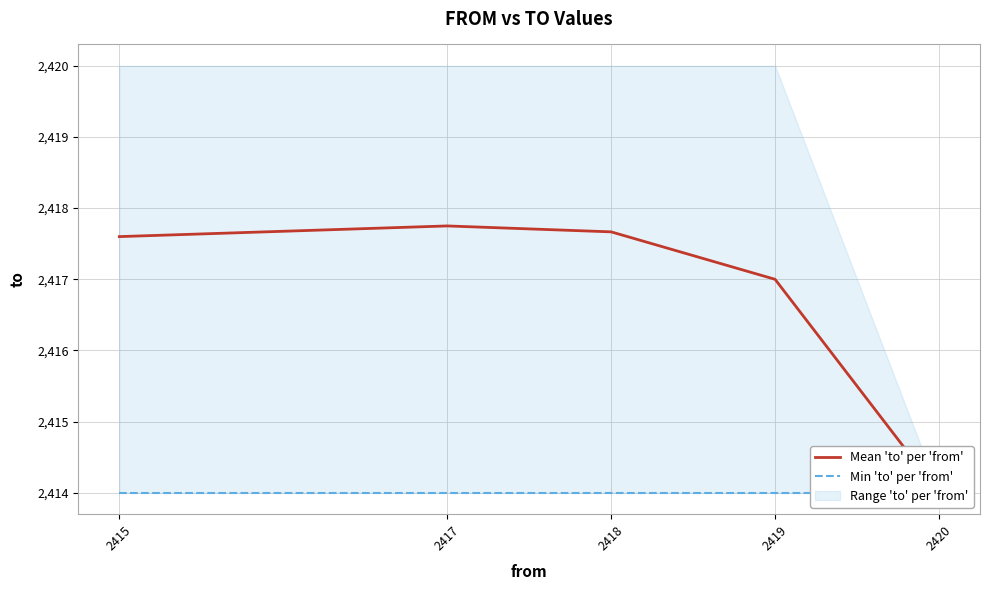

Where does the Mean 'to' per 'from' series first go above 2417?

2415